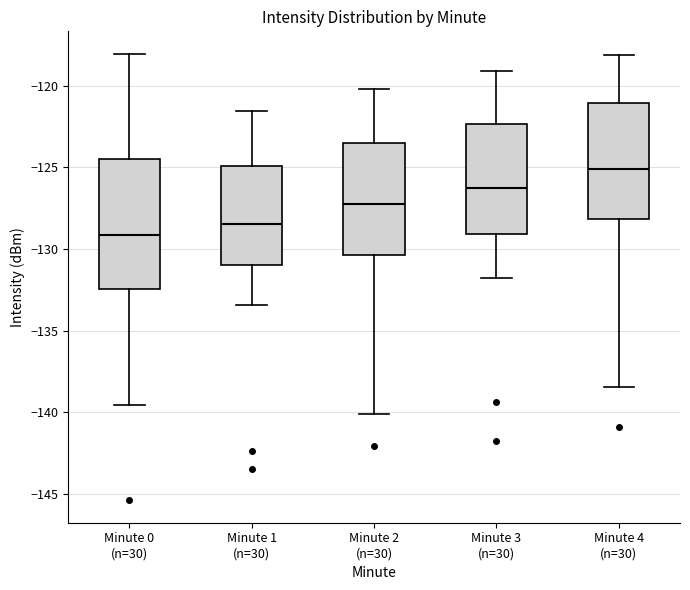

Which box is the tallest, from its lower edge to its upper edge?

Minute 0 (n=30)